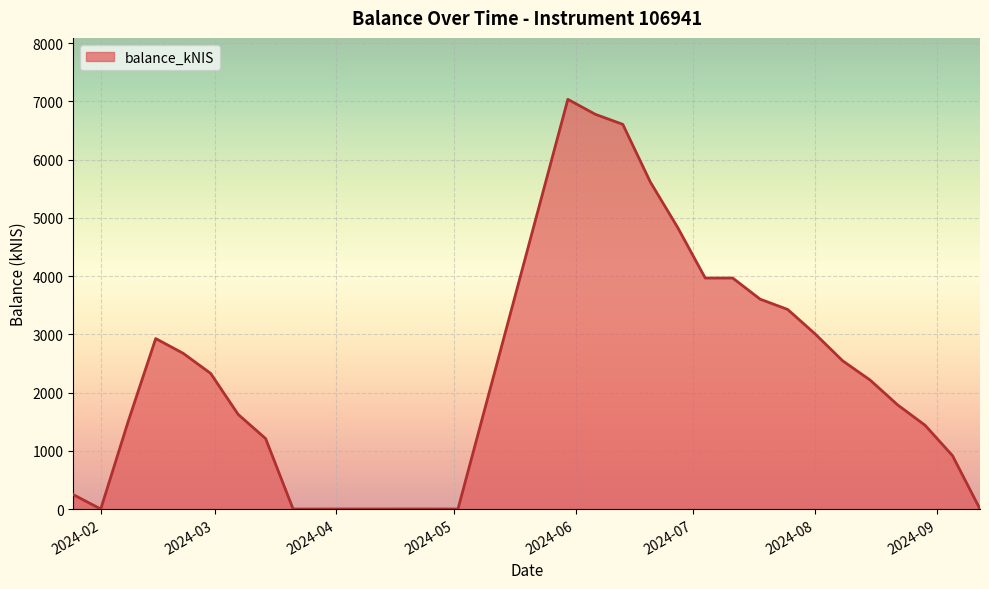

How many values are below 2329?

14